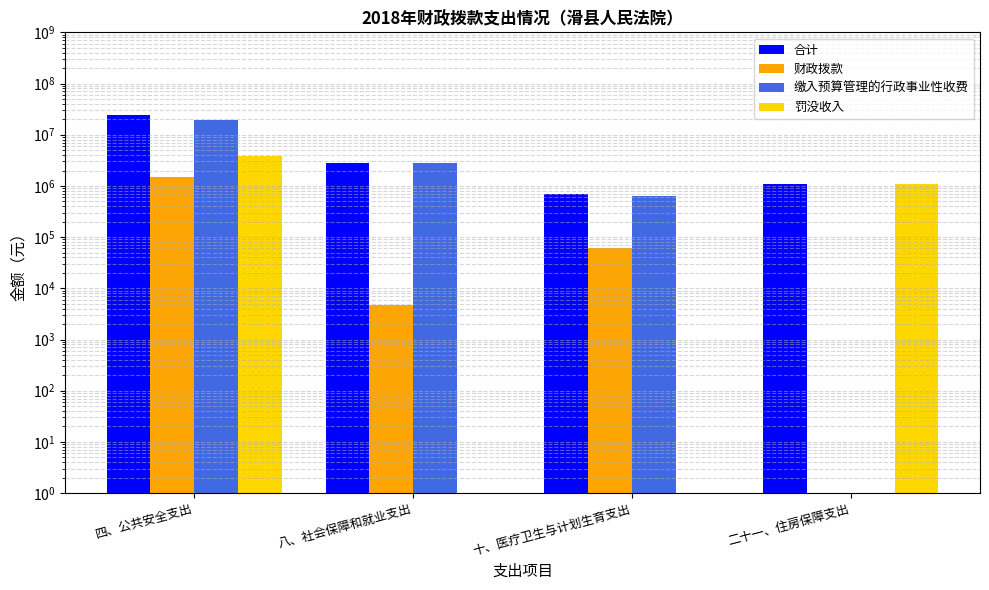

Reading left to right, transcribe all the data shown in this chart.

合计: 24826789.4	2761025.8	685956.9	1069023.7
财政拨款: 1524576.6	4697.1	62359.7	0.1
缴入预算管理的行政事业性收费: 19532212.9	2756328.7	623597.2	0.1
罚没收入: 3770000.0	0.1	0.1	1069023.7